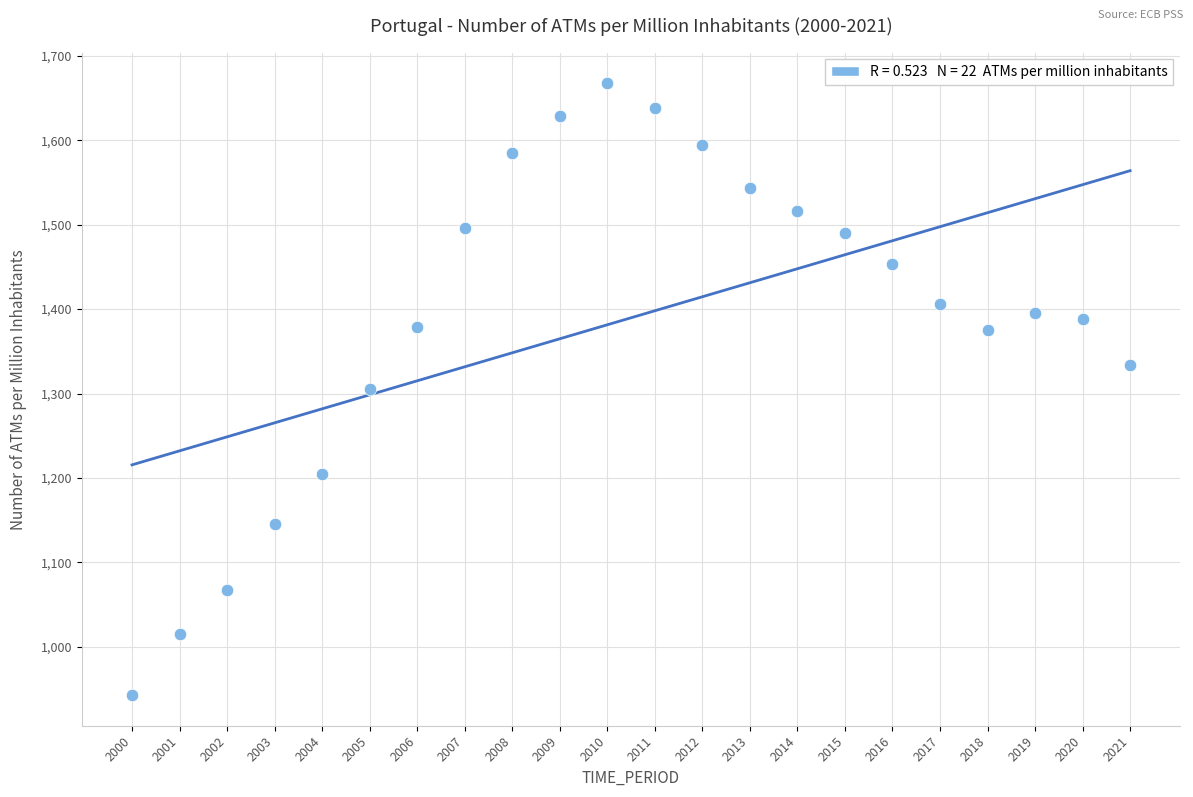

What is the range of Y values (max minus min)?

724.9